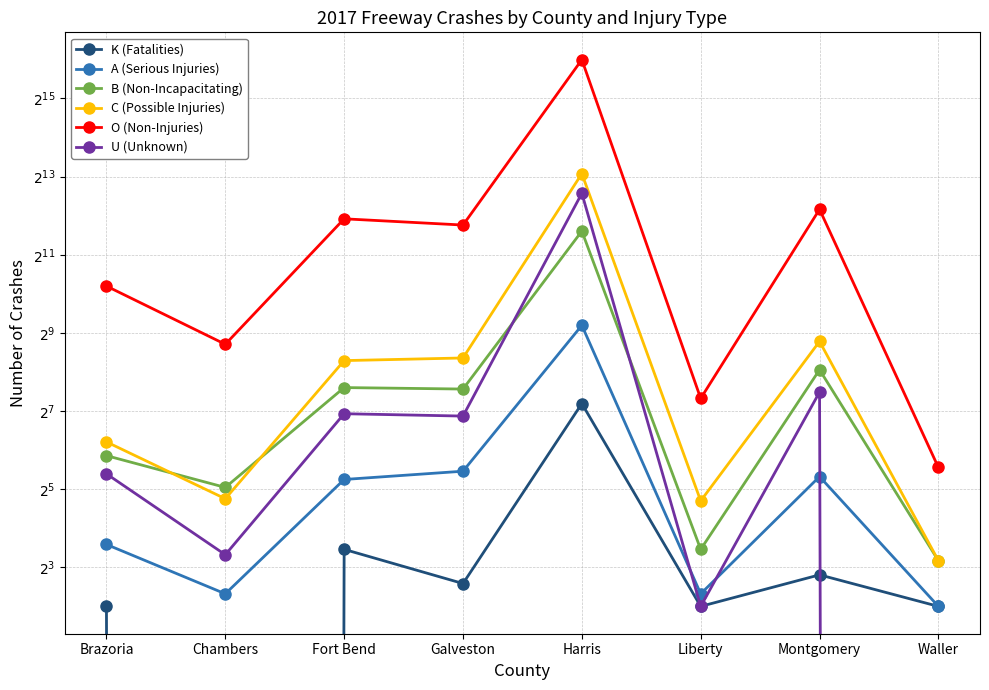

Reading left to right, transcribe all the data shown in this chart.

K (Fatalities): 4	0	11	6	146	4	7	4
A (Serious Injuries): 12	5	38	44	585	5	40	4
B (Non-Incapacitating): 58	33	194	189	3112	11	266	9
C (Possible Injuries): 74	27	313	328	8629	26	440	9
O (Non-Injuries): 1174	418	3872	3467	65157	160	4580	47
U (Unknown): 42	10	122	117	6088	4	179	0